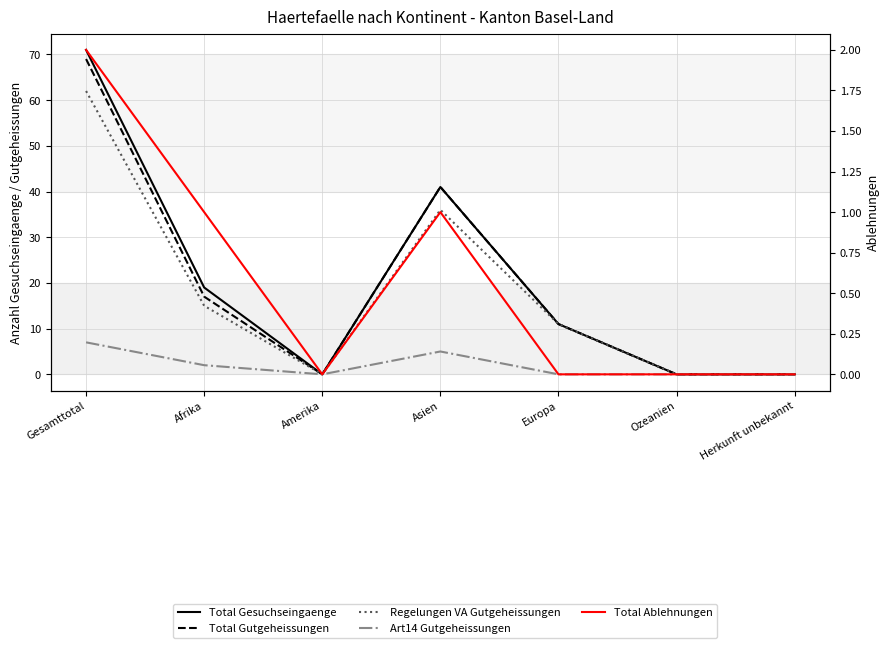

Count the number of data series in this chart.

5